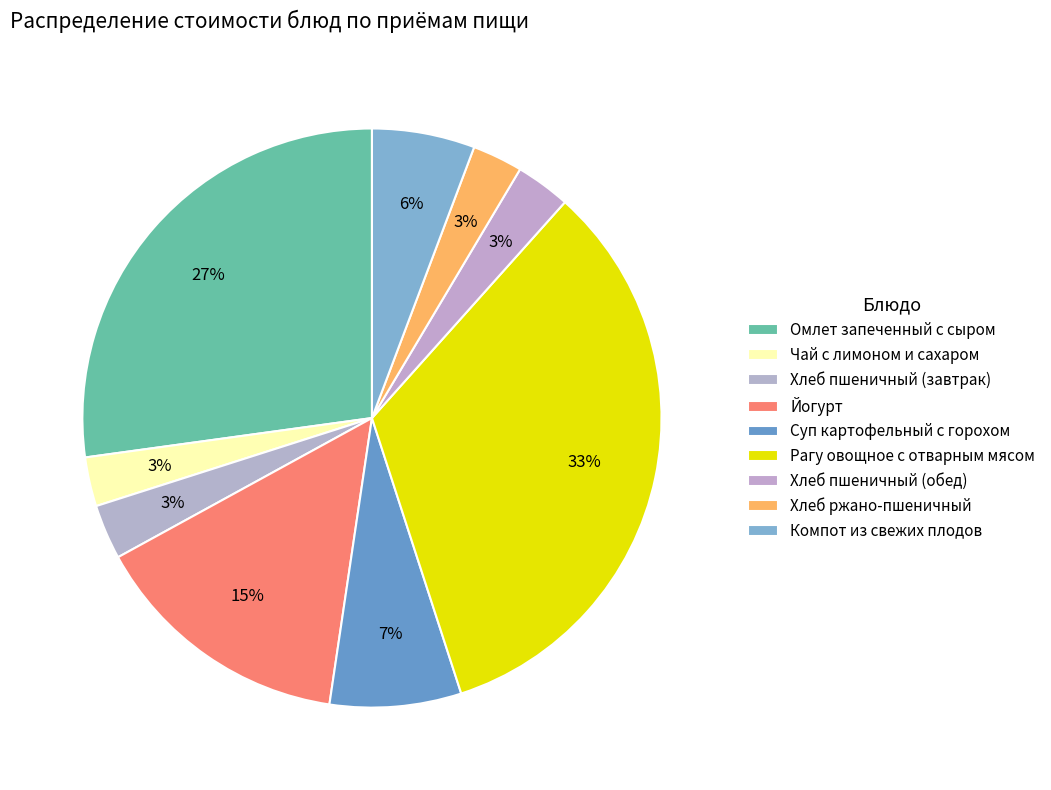

Is Рагу овощное с отварным мясом the majority of the pie?

No